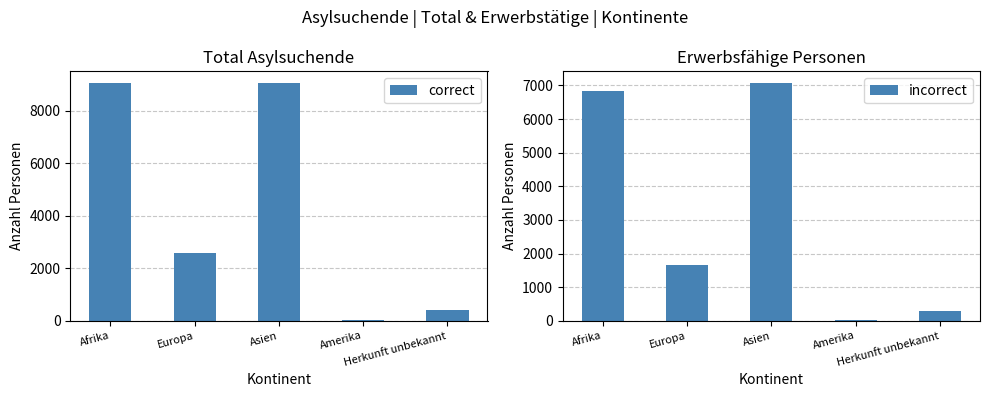

At Asien, list the series in order from largest to smallest.

correct, incorrect